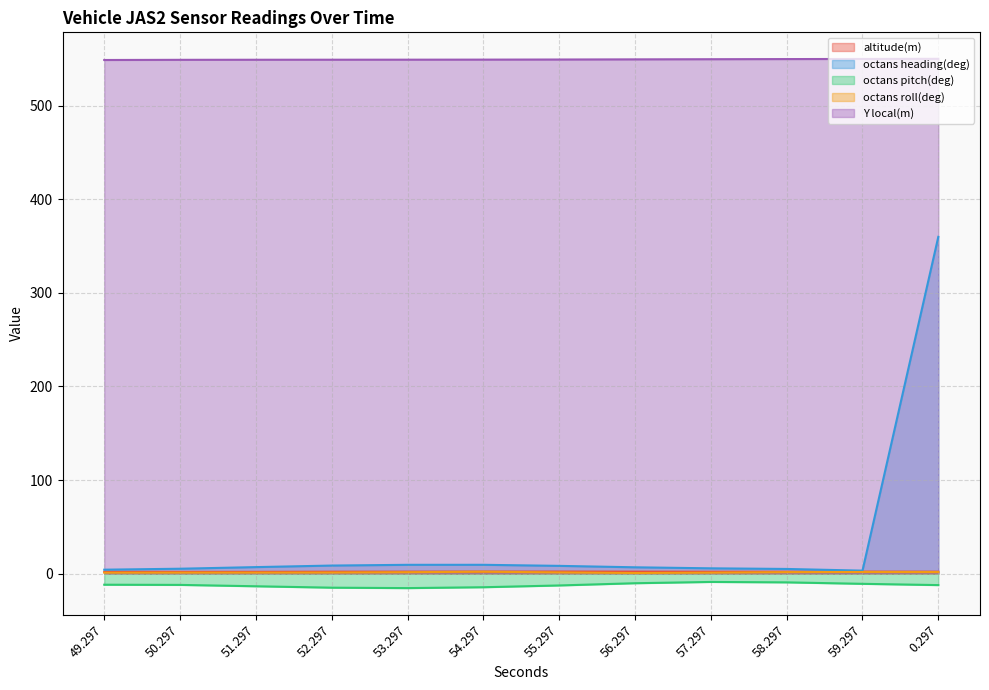

Rank the series by their maximum value, from lowest to highest.

octans pitch(deg), octans roll(deg), altitude(m), octans heading(deg), Y local(m)